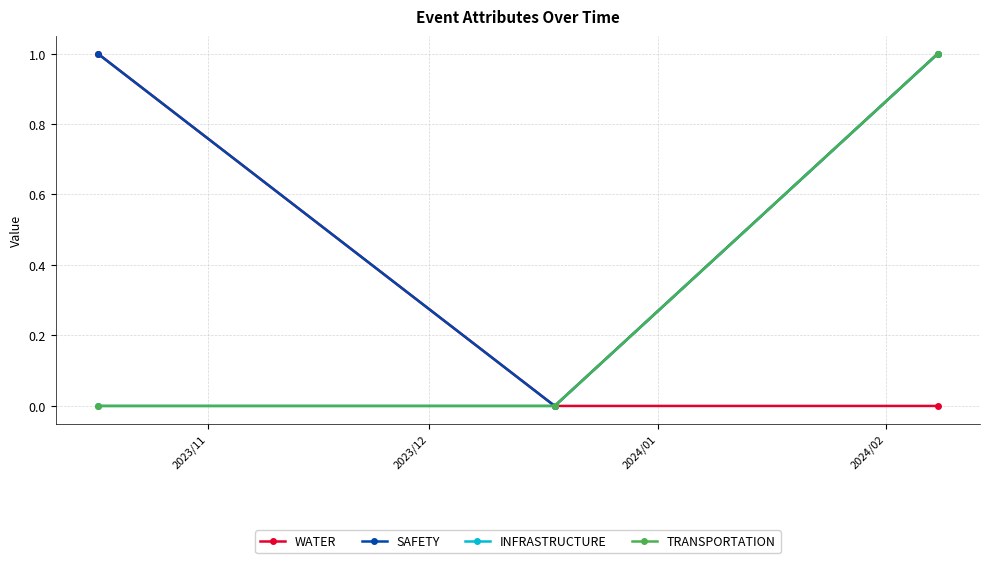

Does the chart have visible grid lines?

Yes